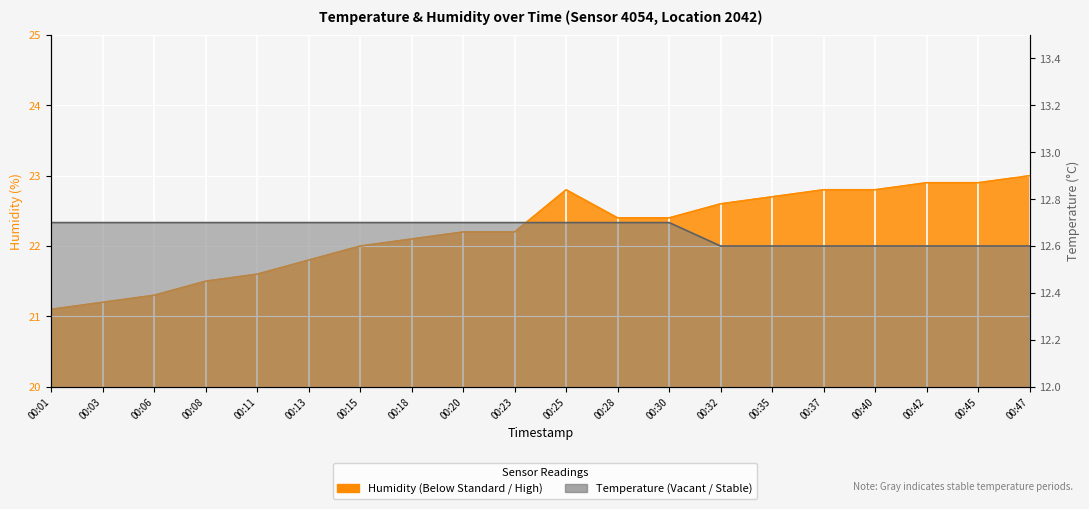

At which label does temperature reach its peak?

00:01